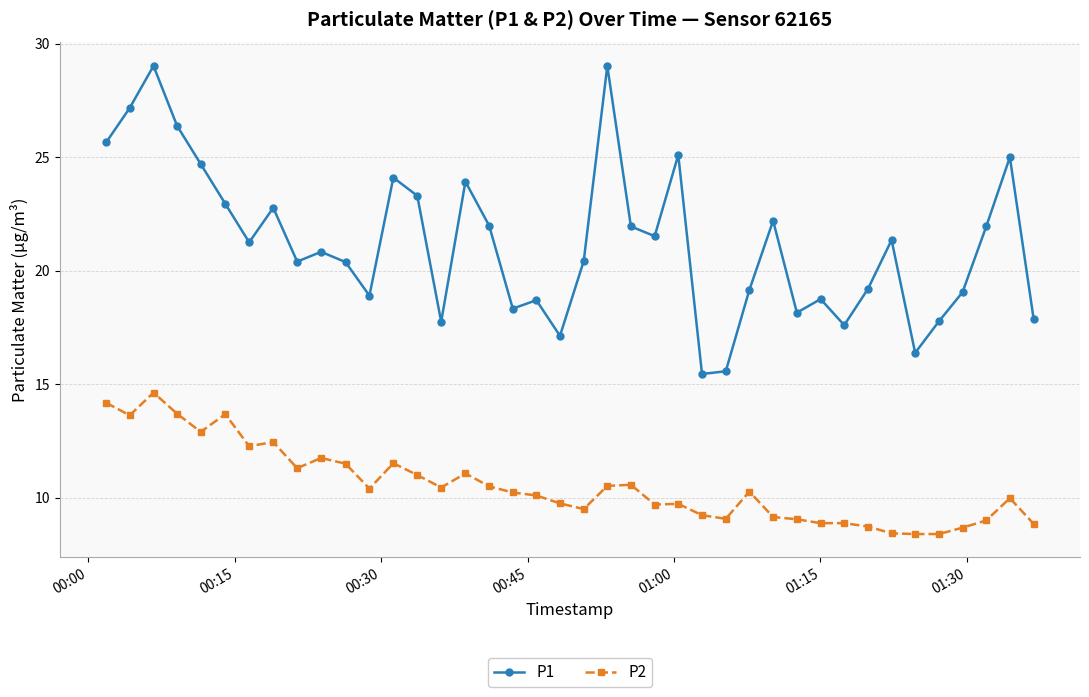

What is the value of the P1 point at the 20th from the left?

17.1